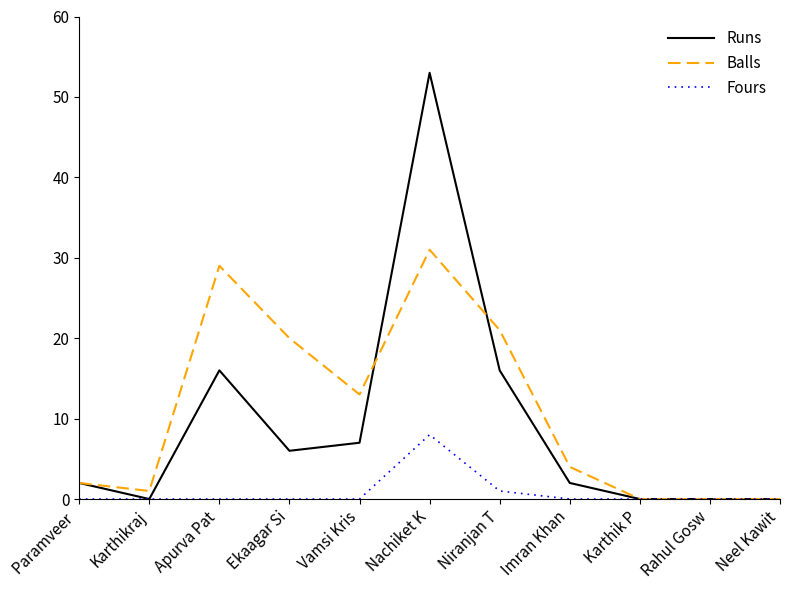

The Balls series shows 29 at Niranjan T. True or false?

False